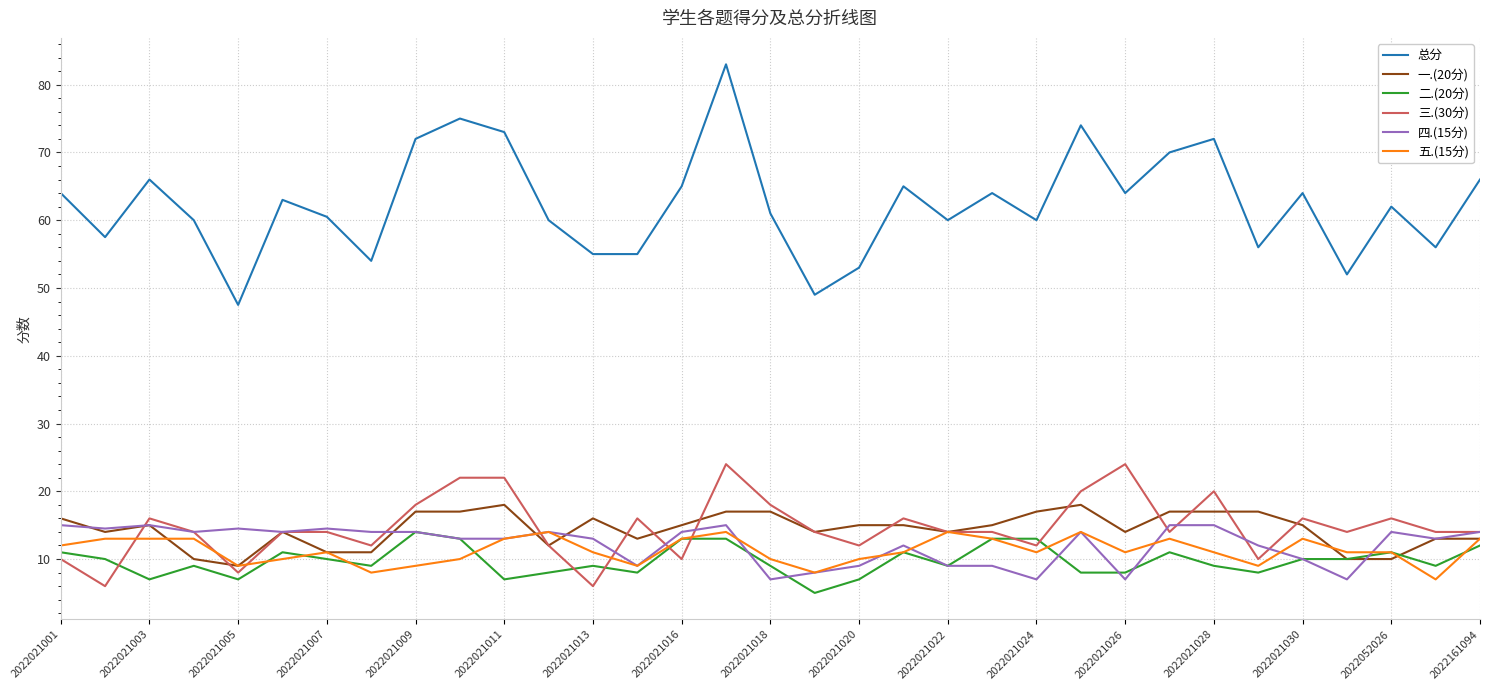

What is the smallest value displayed?

5.0